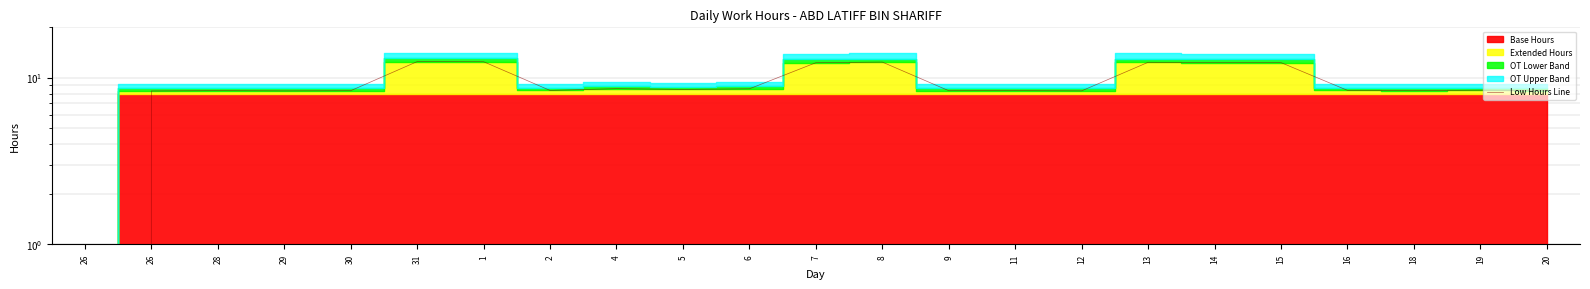

What is the change in value from 29 to 4?

+0.3